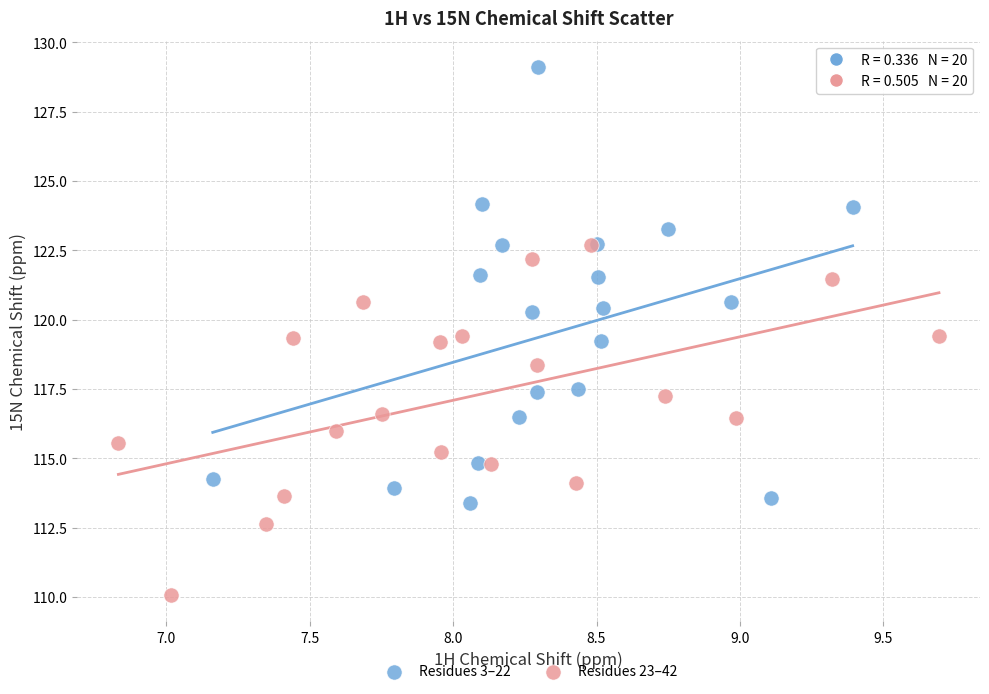

Which series has the largest Y range (max minus min)?

Residues 3–22